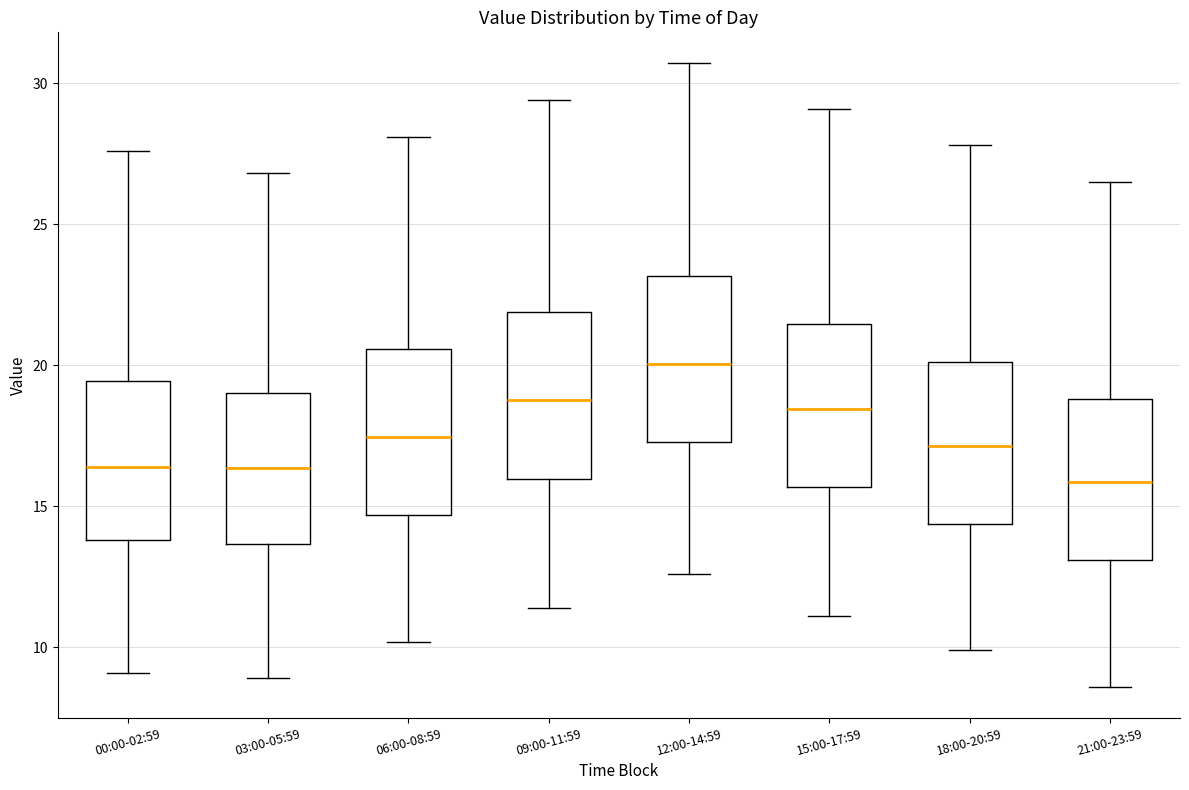

Which box's median line is the lowest?

21:00-23:59